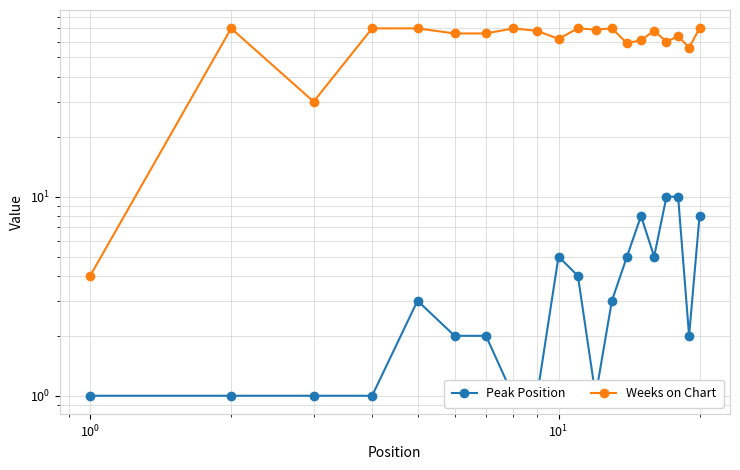

Which series has the largest range (max minus min)?

Weeks on Chart